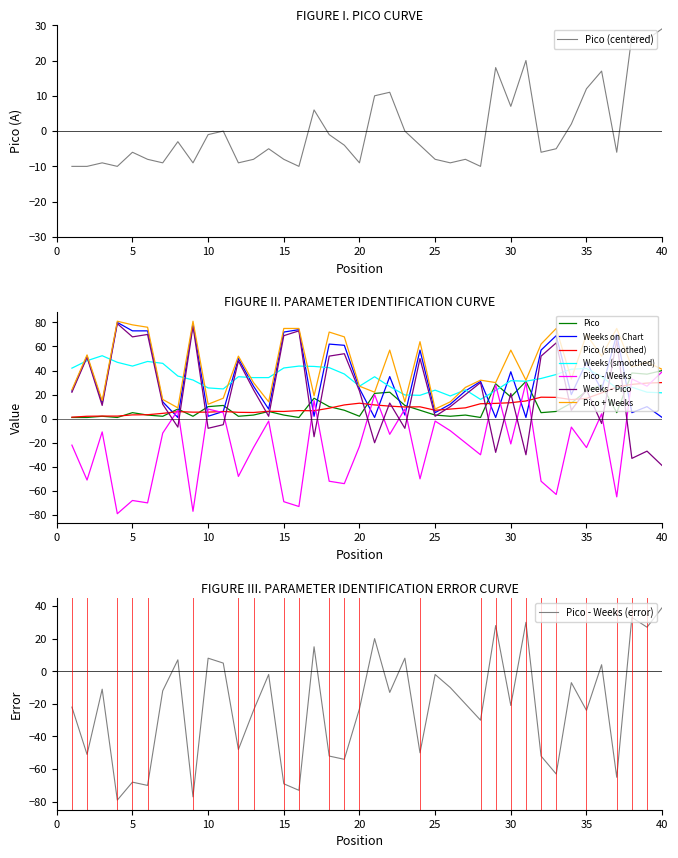

Does the chart have visible grid lines?

No